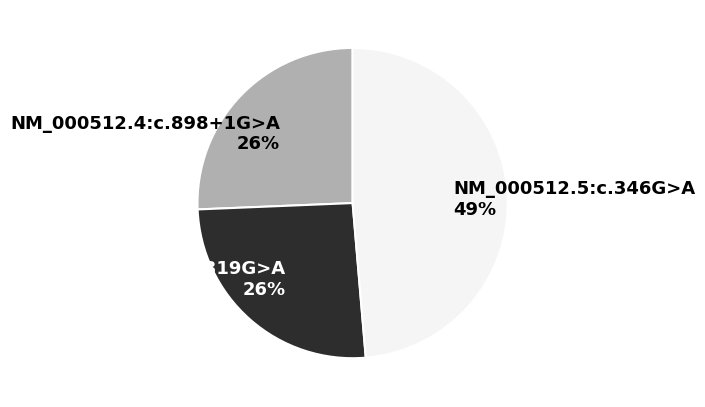

The NM_000512.5:c.319G>A slice represents 34% of the pie. True or false?

False